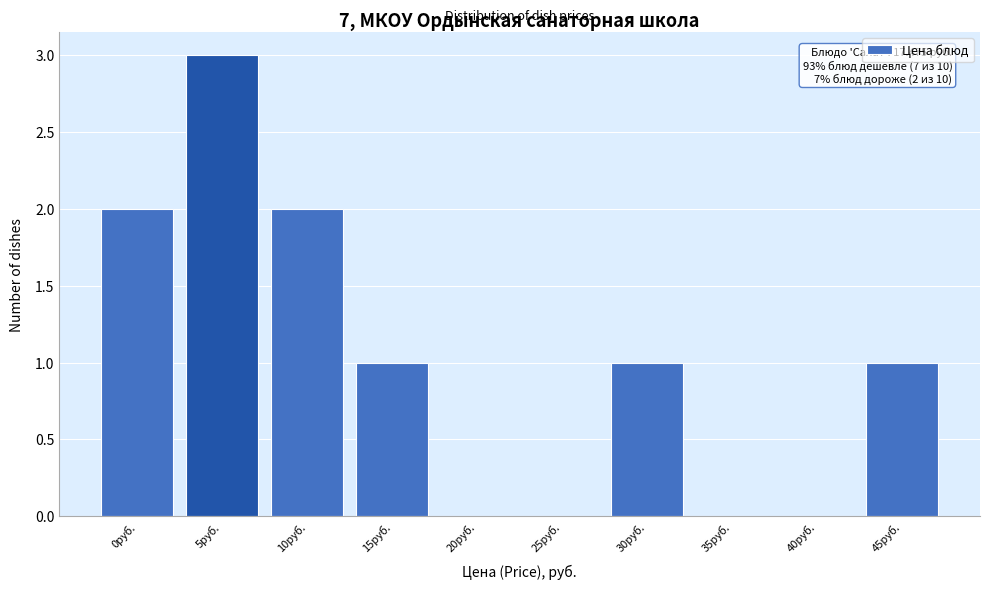

Reading left to right, transcribe all the data shown in this chart.

0руб.=2	5руб.=3	10руб.=2	15руб.=1	20руб.=0	25руб.=0	30руб.=1	35руб.=0	40руб.=0	45руб.=1